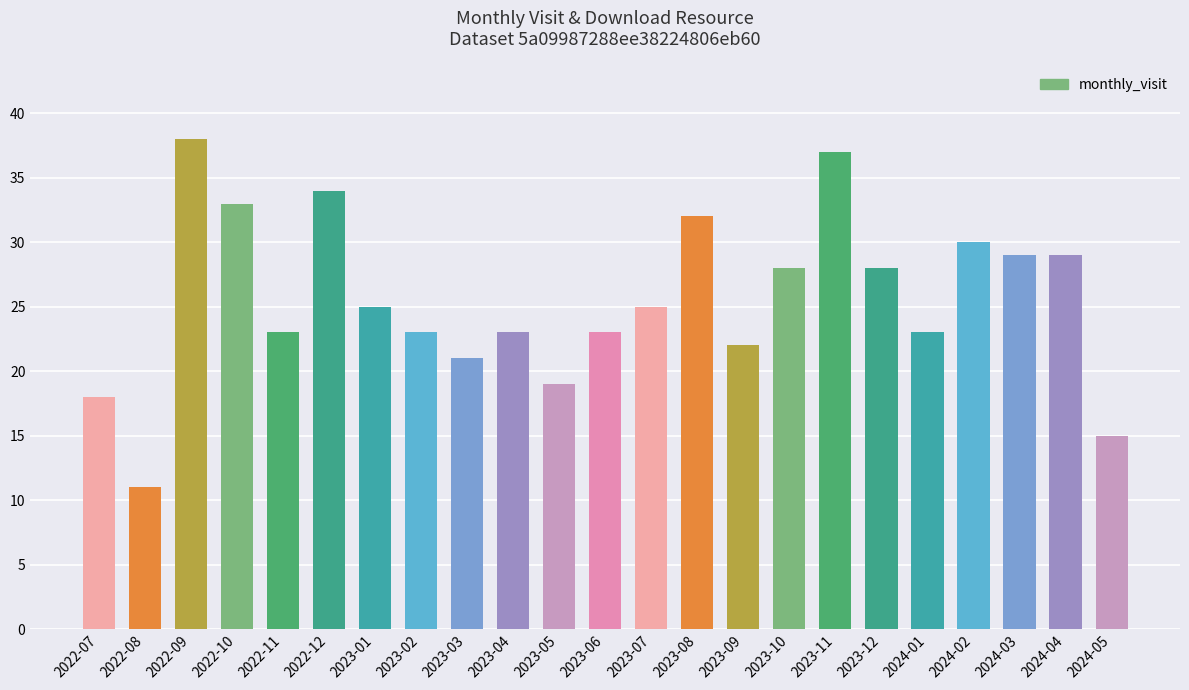

What is the approximate value at 2023-02, to the nearest 10?

20